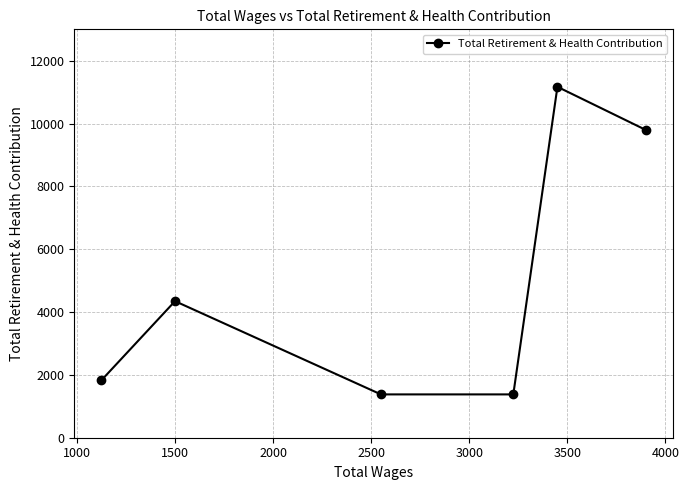

What is the sum of all values?

29905